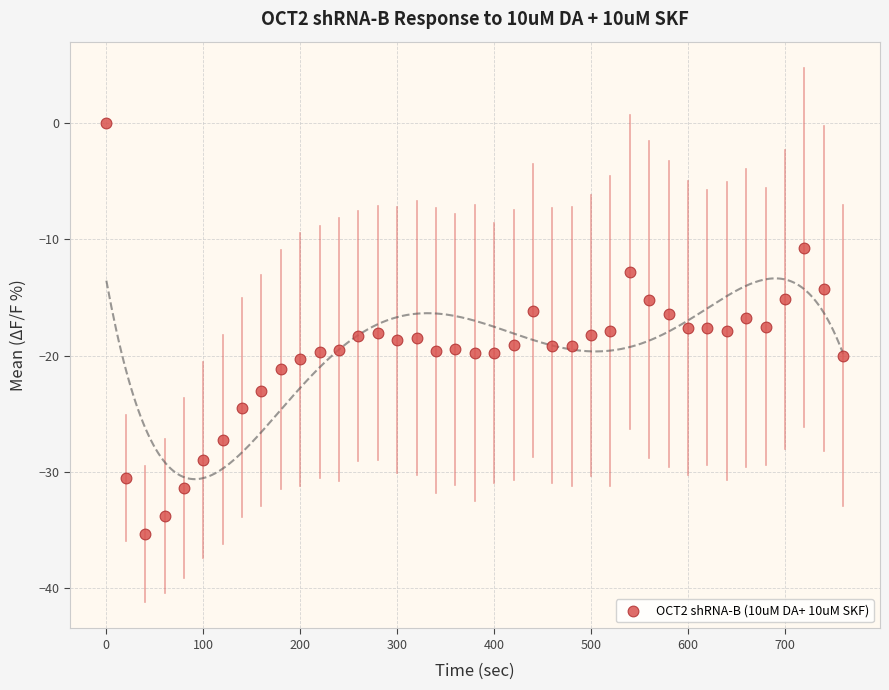

What is the range of Y values (max minus min)?

35.3